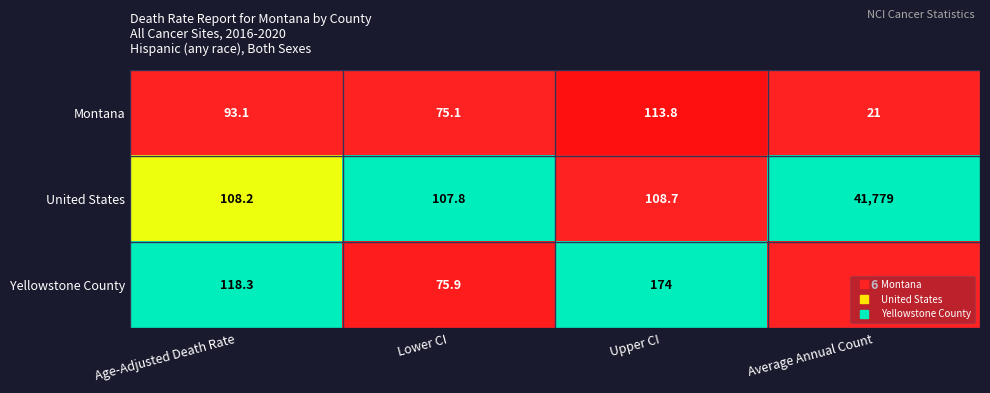

List the series in order of their peak value, highest first.

United States, Yellowstone County, Montana